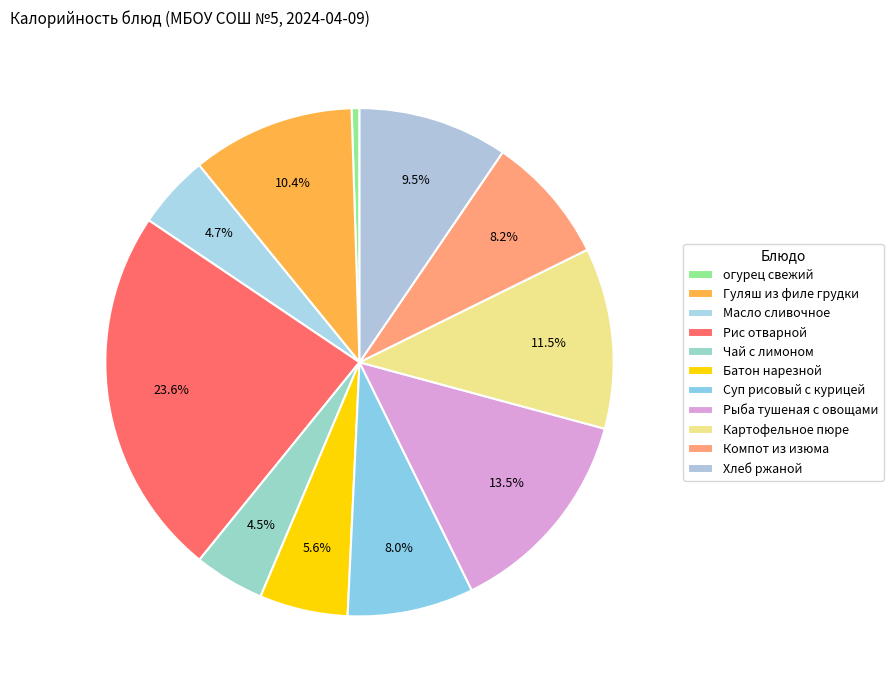

How many segments does this pie chart have?

11